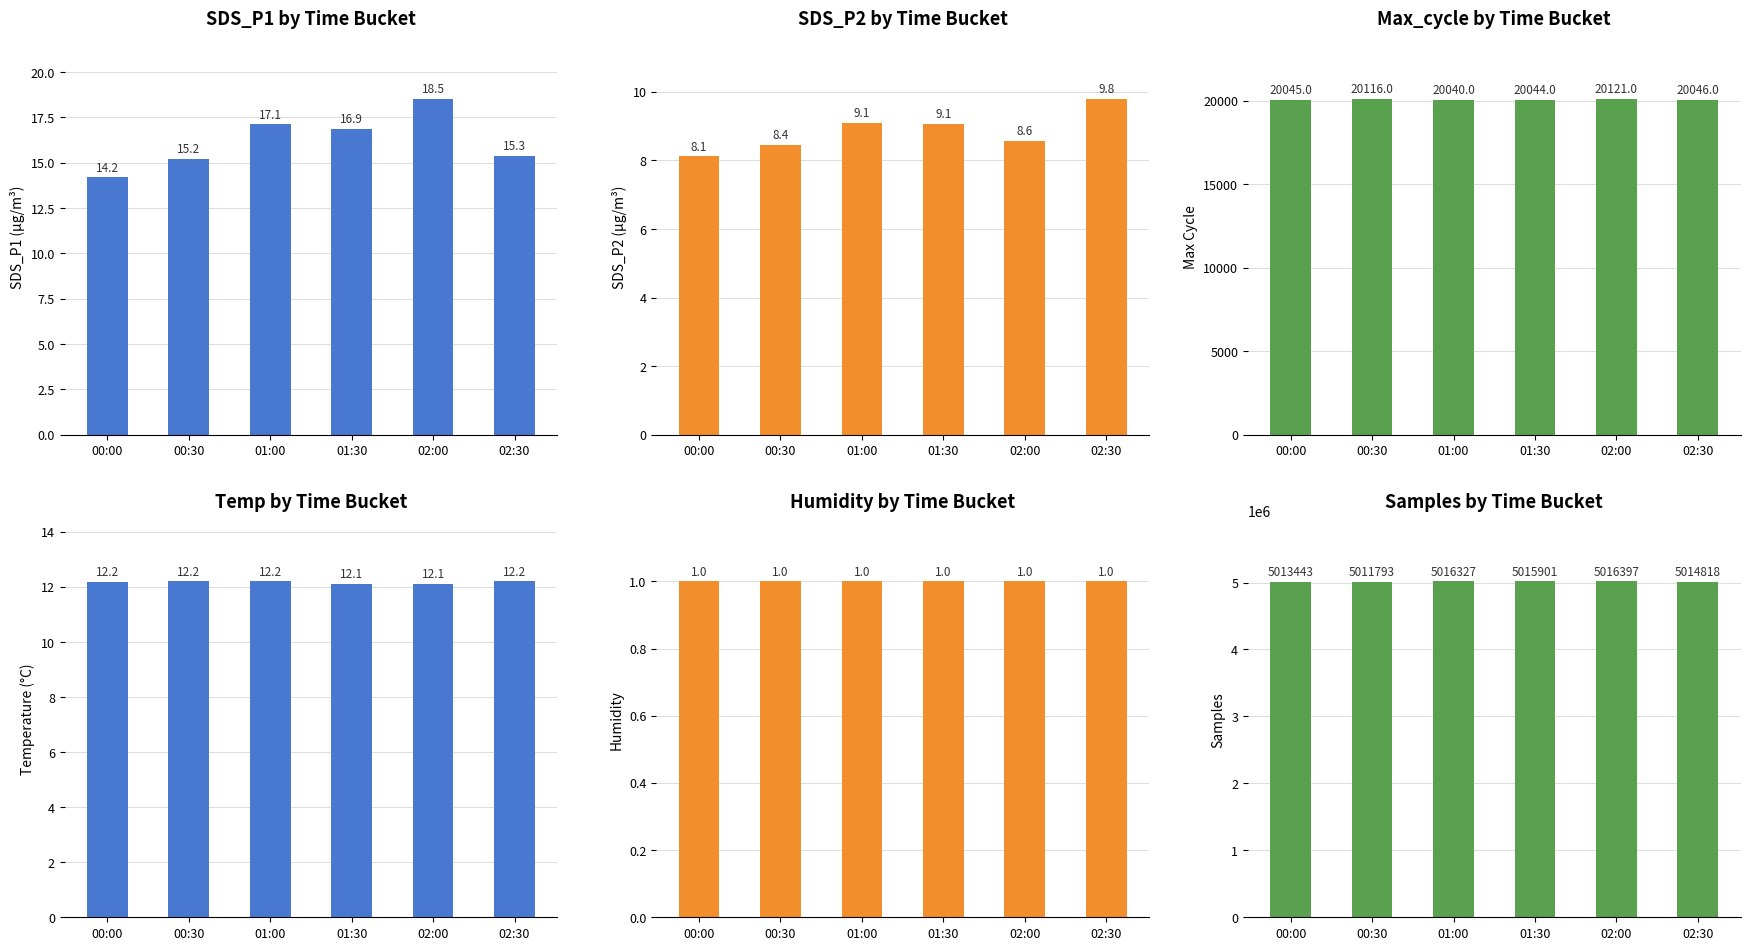

What is the difference between the highest and lowest values at 02:00?

5016396.0